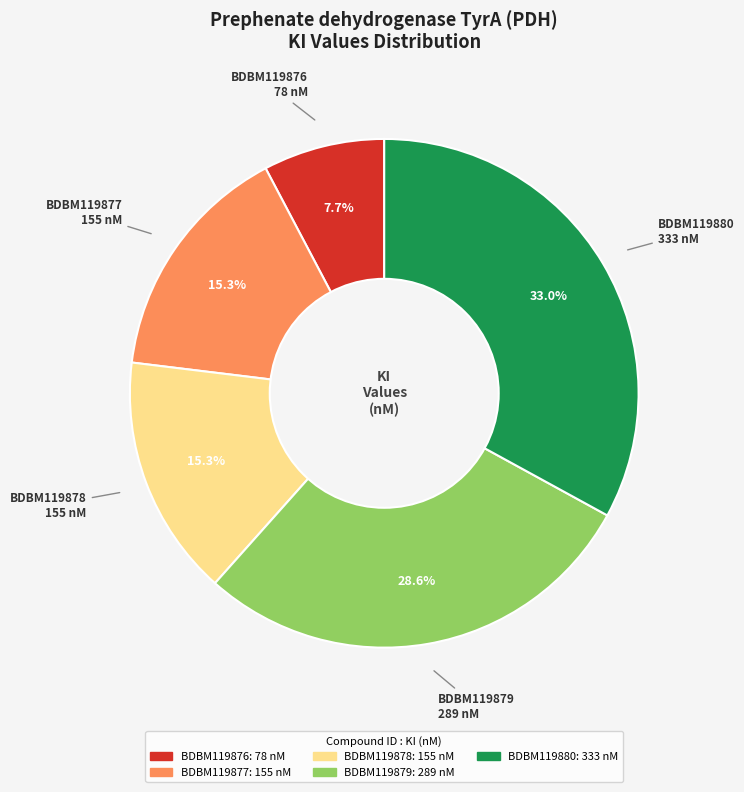

Does BDBM119876 represent more than half of the total?

No